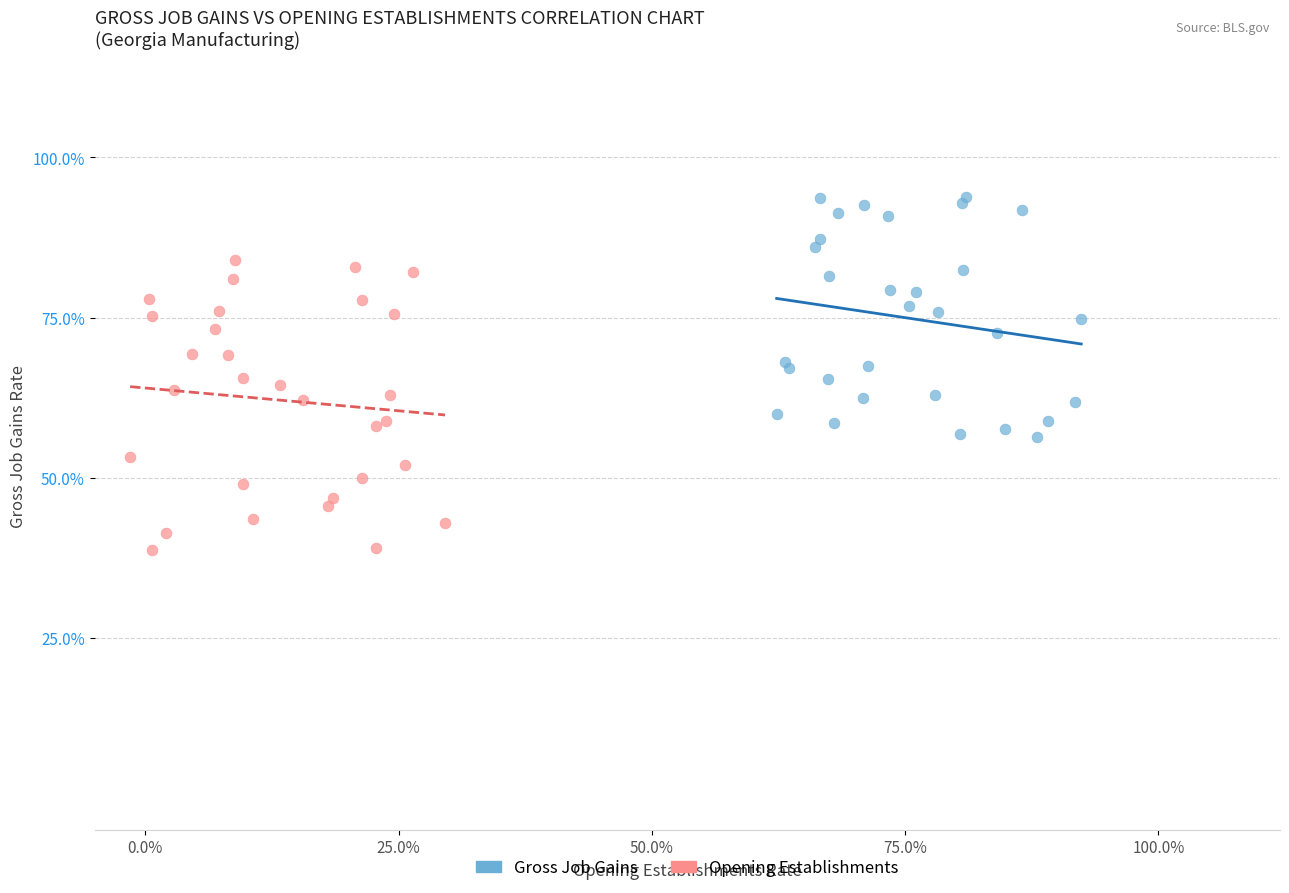

What are all the series names shown in the legend?

Gross Job Gains, Opening Establishments